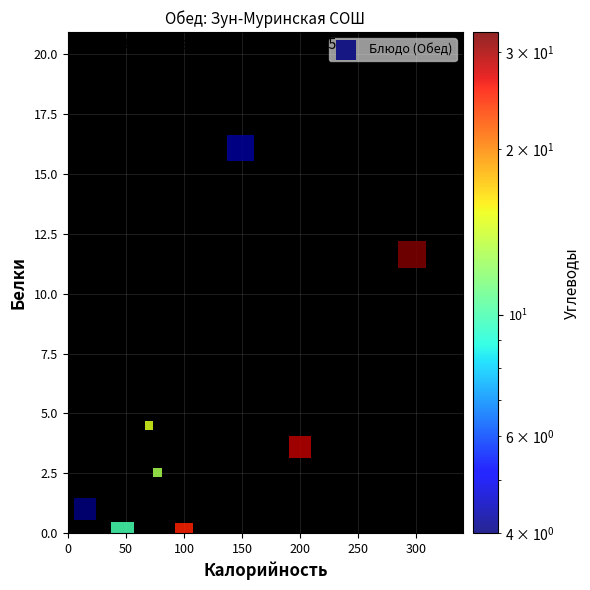

What is the range of X values (max minus min)?

280.8